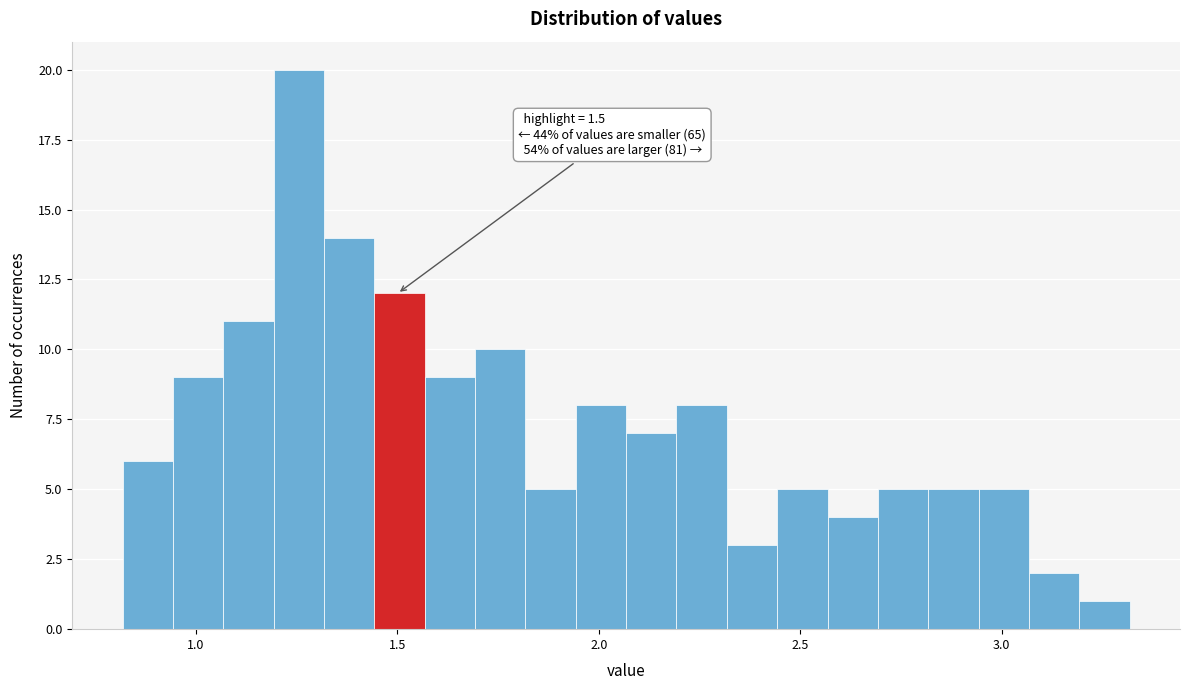

Around what value on the x-axis is the tallest bar? Give the approximate position of its centre, as read against the axis.

1.25